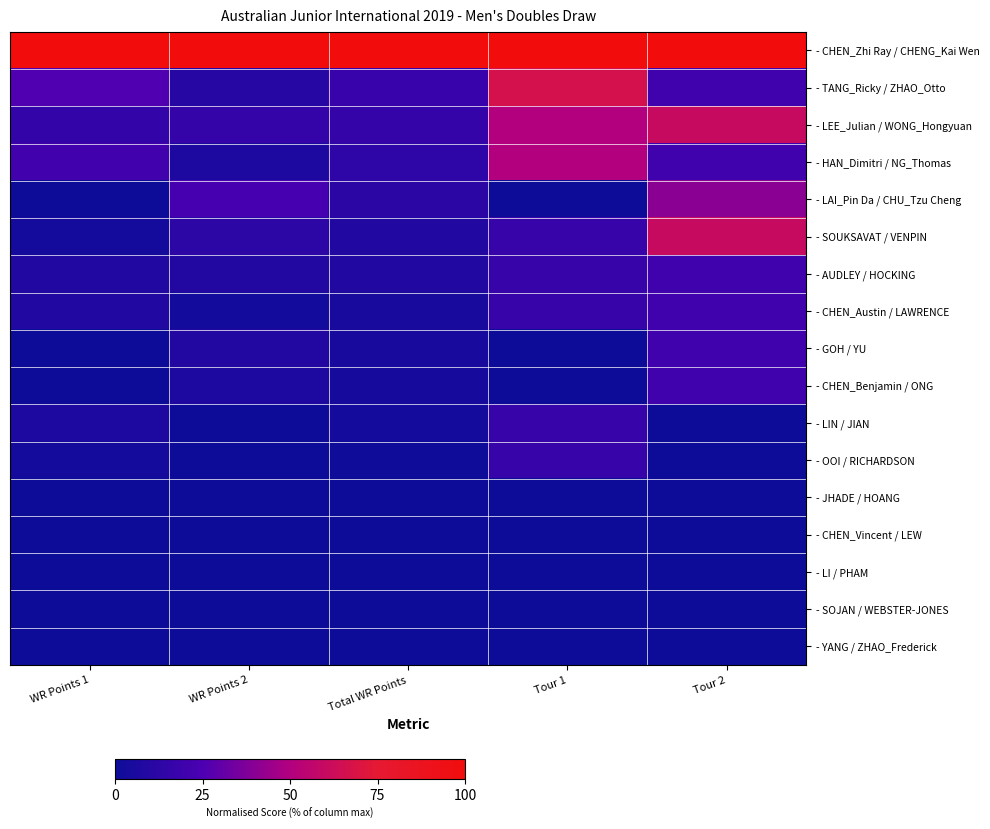

Reading left to right, transcribe all the data shown in this chart.

- CHEN_Zhi Ray / CHENG_Kai Wen: WR Points 1=1.0	WR Points 2=1.0	Total WR Points=1.0	Tour 1=1.0	Tour 2=1.0
- TANG_Ricky / ZHAO_Otto: WR Points 1=0.3	WR Points 2=0.1	Total WR Points=0.2	Tour 1=0.7	Tour 2=0.2
- LEE_Julian / WONG_Hongyuan: WR Points 1=0.2	WR Points 2=0.2	Total WR Points=0.2	Tour 1=0.5	Tour 2=0.6
- HAN_Dimitri / NG_Thomas: WR Points 1=0.2	WR Points 2=0.1	Total WR Points=0.1	Tour 1=0.5	Tour 2=0.2
- LAI_Pin Da / CHU_Tzu Cheng: WR Points 1=0.0	WR Points 2=0.2	Total WR Points=0.1	Tour 1=0.0	Tour 2=0.4
- SOUKSAVAT / VENPIN: WR Points 1=0.0	WR Points 2=0.1	Total WR Points=0.1	Tour 1=0.2	Tour 2=0.6
- AUDLEY / HOCKING: WR Points 1=0.1	WR Points 2=0.1	Total WR Points=0.1	Tour 1=0.2	Tour 2=0.2
- CHEN_Austin / LAWRENCE: WR Points 1=0.1	WR Points 2=0.0	Total WR Points=0.1	Tour 1=0.2	Tour 2=0.2
- GOH / YU: WR Points 1=0.0	WR Points 2=0.1	Total WR Points=0.0	Tour 1=0.0	Tour 2=0.2
- CHEN_Benjamin / ONG: WR Points 1=0.0	WR Points 2=0.1	Total WR Points=0.0	Tour 1=0.0	Tour 2=0.2
- LIN / JIAN: WR Points 1=0.1	WR Points 2=0.0	Total WR Points=0.0	Tour 1=0.2	Tour 2=0.0
- OOI / RICHARDSON: WR Points 1=0.0	WR Points 2=0.0	Total WR Points=0.0	Tour 1=0.2	Tour 2=0.0
- JHADE / HOANG: WR Points 1=0.0	WR Points 2=0.0	Total WR Points=0.0	Tour 1=0.0	Tour 2=0.0
- CHEN_Vincent / LEW: WR Points 1=0.0	WR Points 2=0.0	Total WR Points=0.0	Tour 1=0.0	Tour 2=0.0
- LI / PHAM: WR Points 1=0.0	WR Points 2=0.0	Total WR Points=0.0	Tour 1=0.0	Tour 2=0.0
- SOJAN / WEBSTER-JONES: WR Points 1=0.0	WR Points 2=0.0	Total WR Points=0.0	Tour 1=0.0	Tour 2=0.0
- YANG / ZHAO_Frederick: WR Points 1=0.0	WR Points 2=0.0	Total WR Points=0.0	Tour 1=0.0	Tour 2=0.0